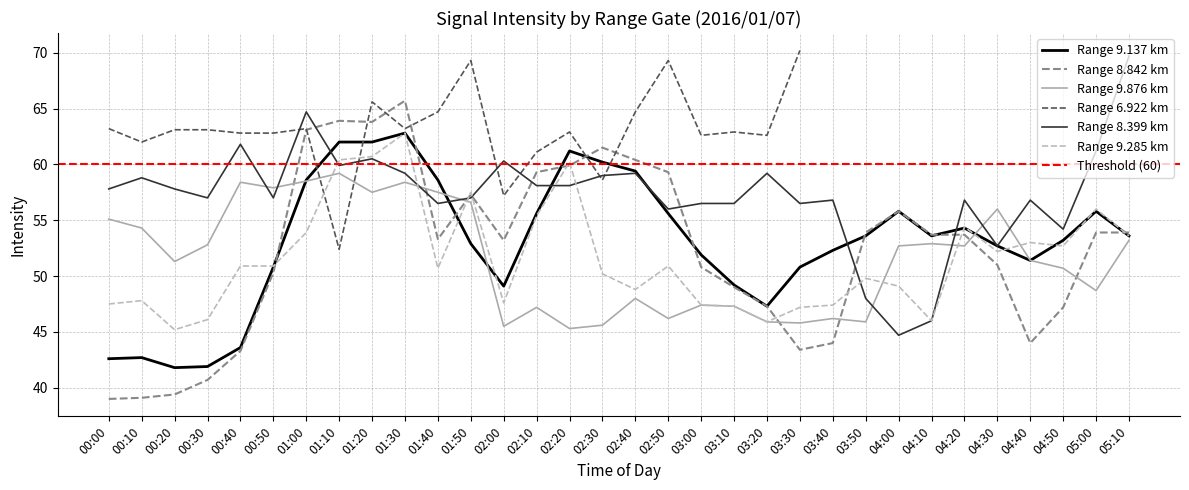

Which series ends up on top after the final intersection of 8.842 and 9.876?

8.842